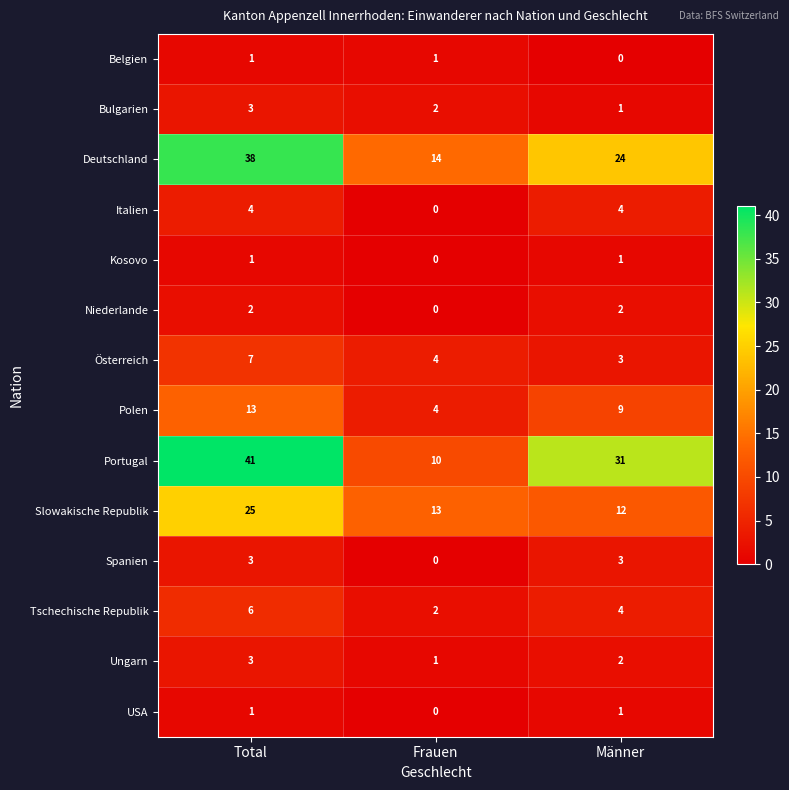

Is it true that Spanien equals 0 at Frauen?

True